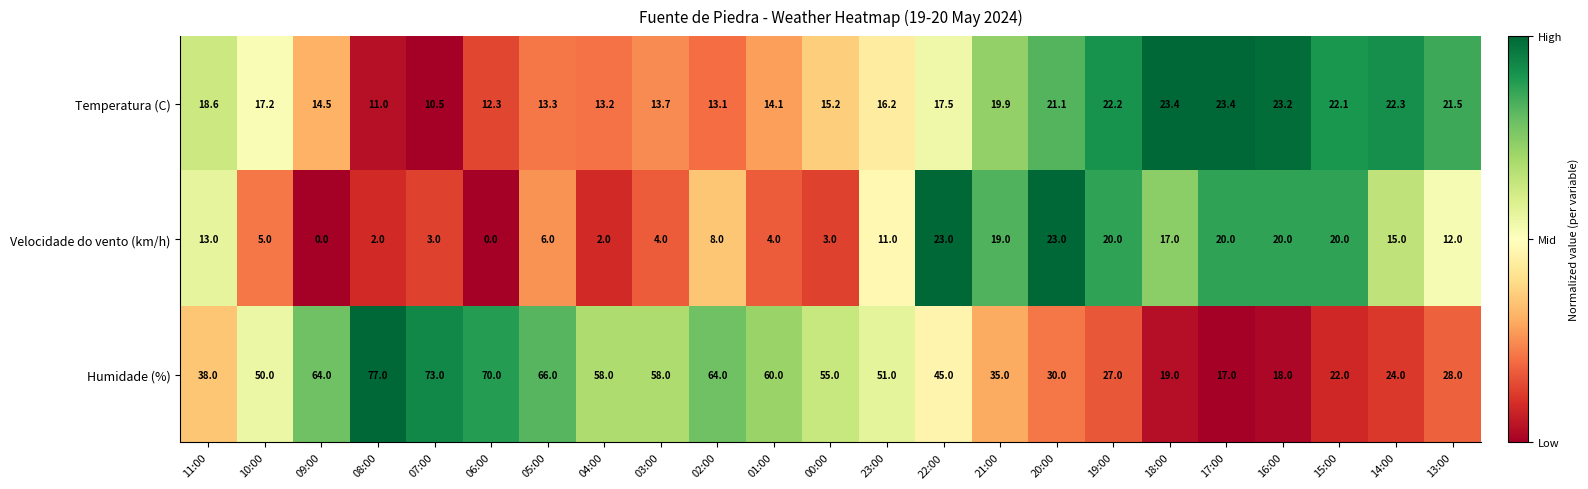

List the series in order of their peak value, highest first.

Humidade (%), Temperatura (C), Velocidade do vento (km/h)